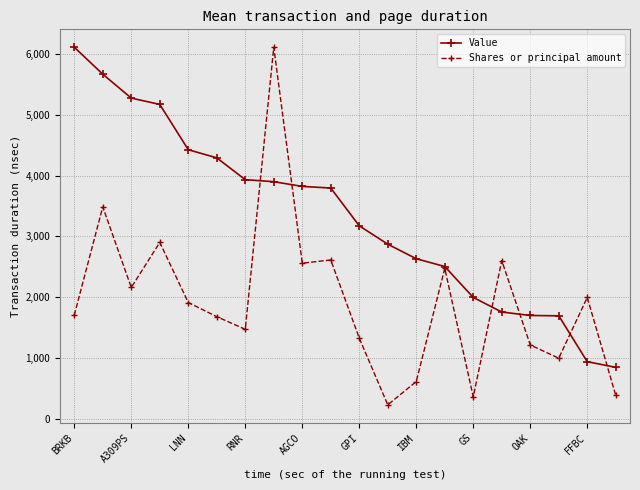

What is the value of the Value point at the 2nd from the left?

5664.9